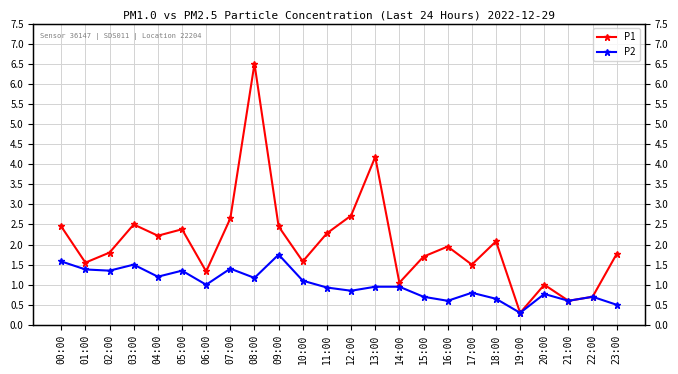

Reading right to left, what are all the values shown in this chart?

P1: 1.8	0.7	0.6	1.0	0.3	2.1	1.5	1.9	1.7	1.1	4.2	2.7	2.3	1.6	2.5	6.5	2.6	1.3	2.4	2.2	2.5	1.8	1.6	2.5
P2: 0.5	0.7	0.6	0.8	0.3	0.7	0.8	0.6	0.7	0.9	0.9	0.8	0.9	1.1	1.8	1.2	1.4	1.0	1.4	1.2	1.5	1.4	1.4	1.6